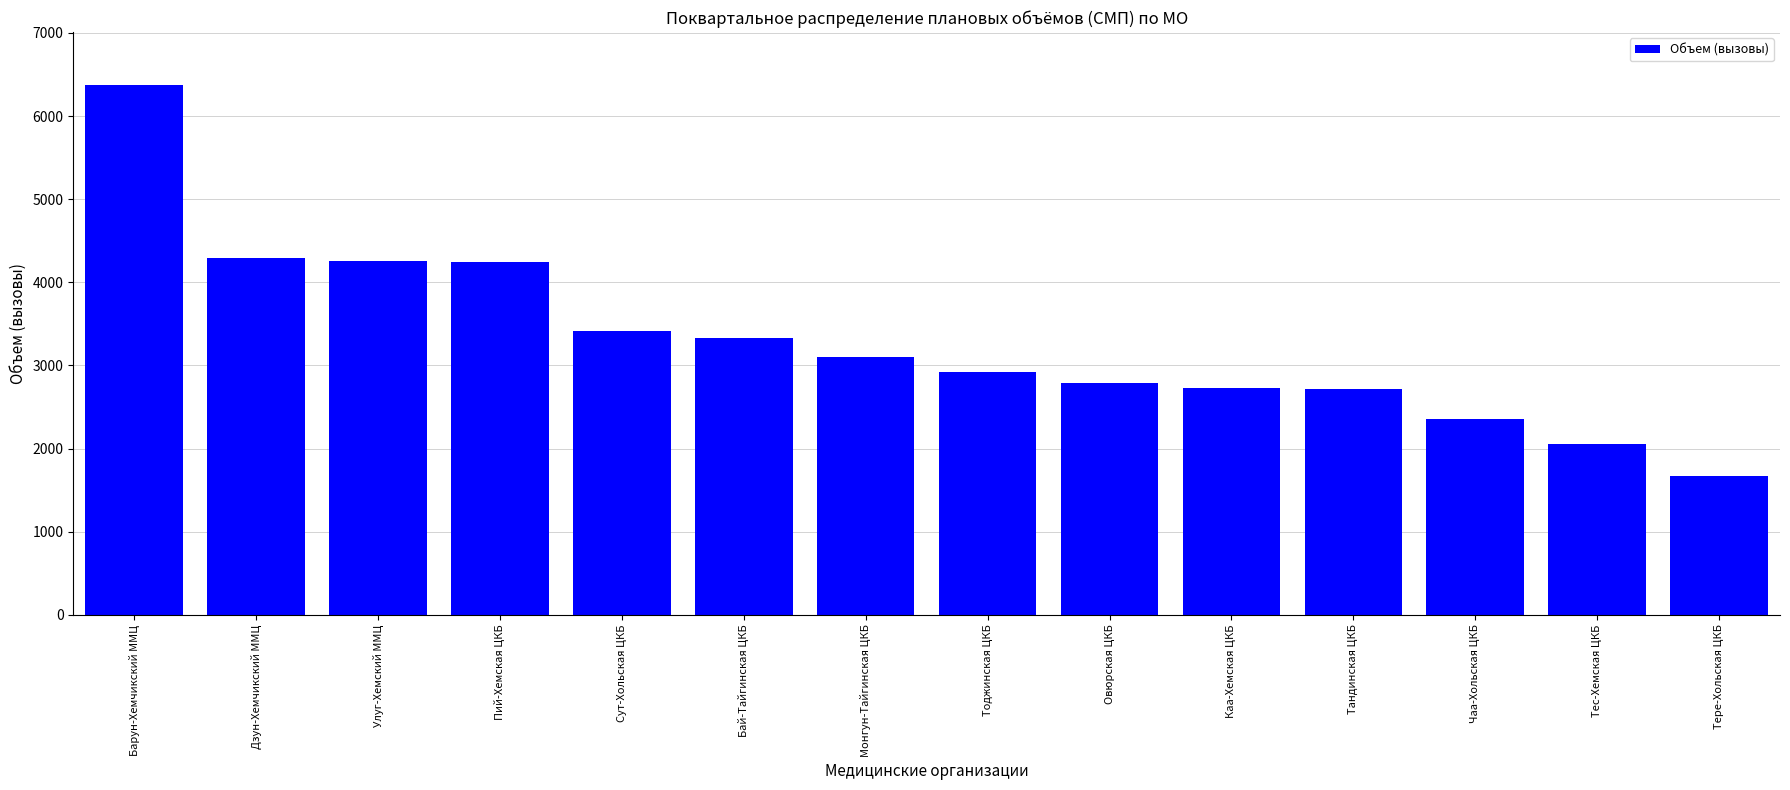

What is the label of the 1st bar from the right?

Тере-Хольская ЦКБ